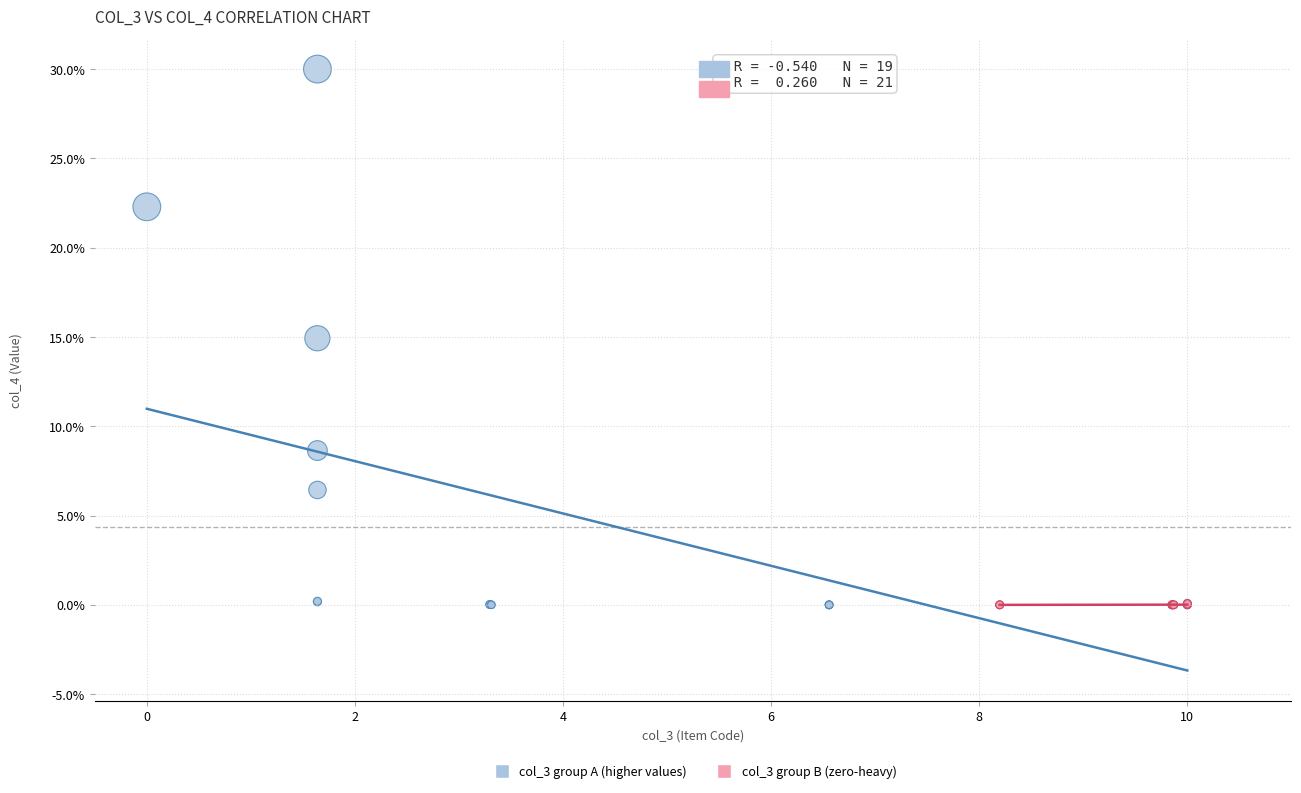

Which series reaches the maximum Y coordinate?

col_3 group A (higher values)